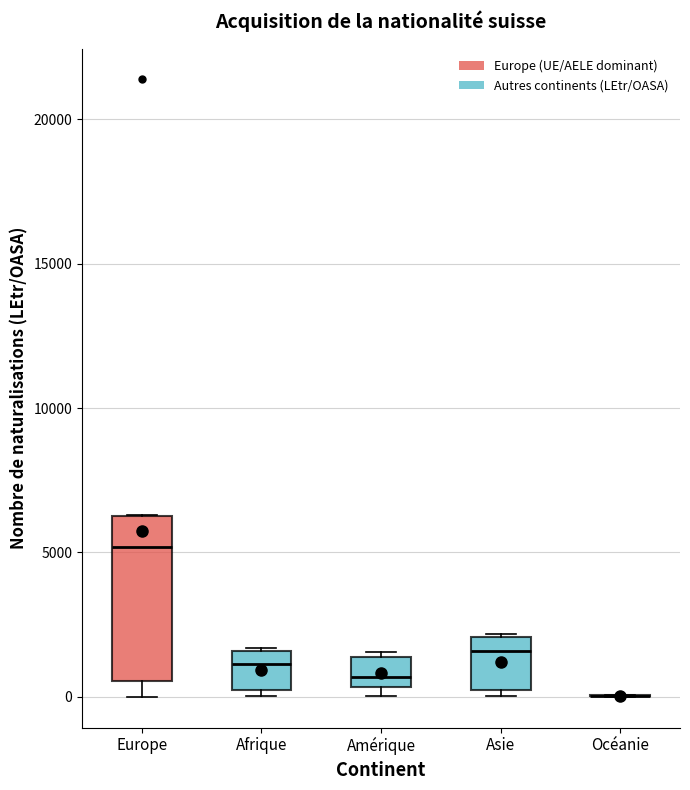

Where does the median line of the box for Asie sit on the y-axis? The values are not printed on the chart, so give them approximately, as read against the axis.

1500